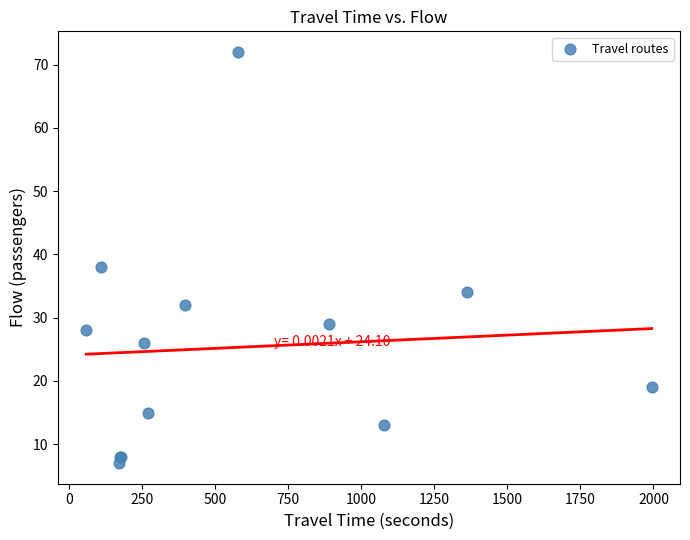

What Y value in the scatter plot is closest to 39?

38